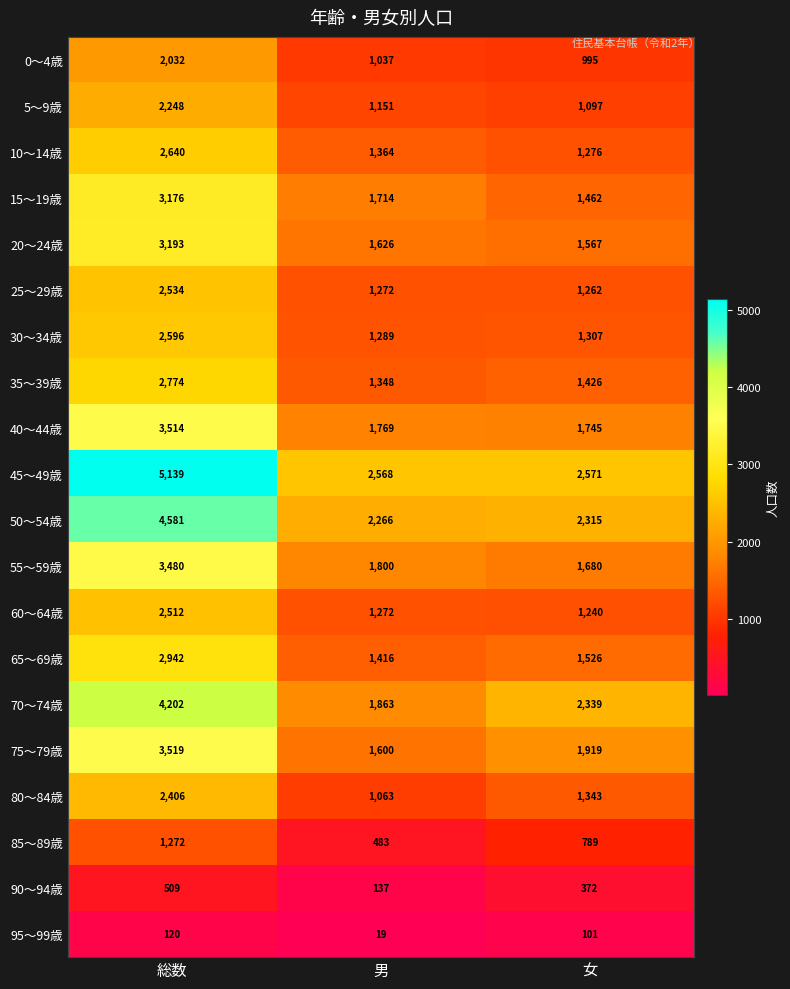

Is it true that 70～74歳 equals 2339 at 女?

True